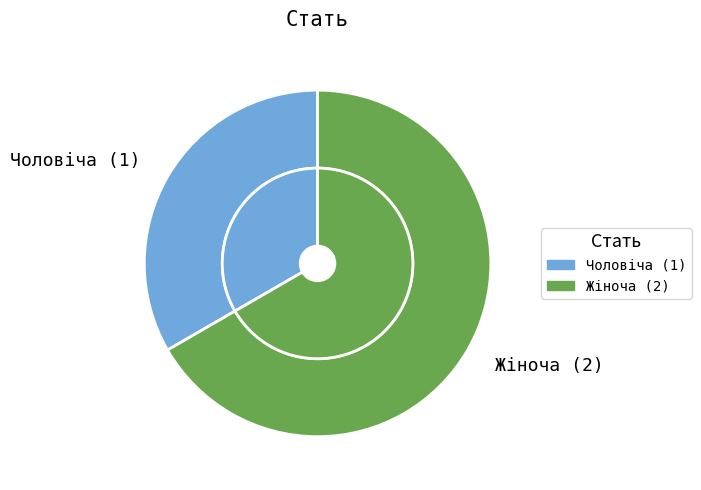

Does any single category account for the majority?

Yes